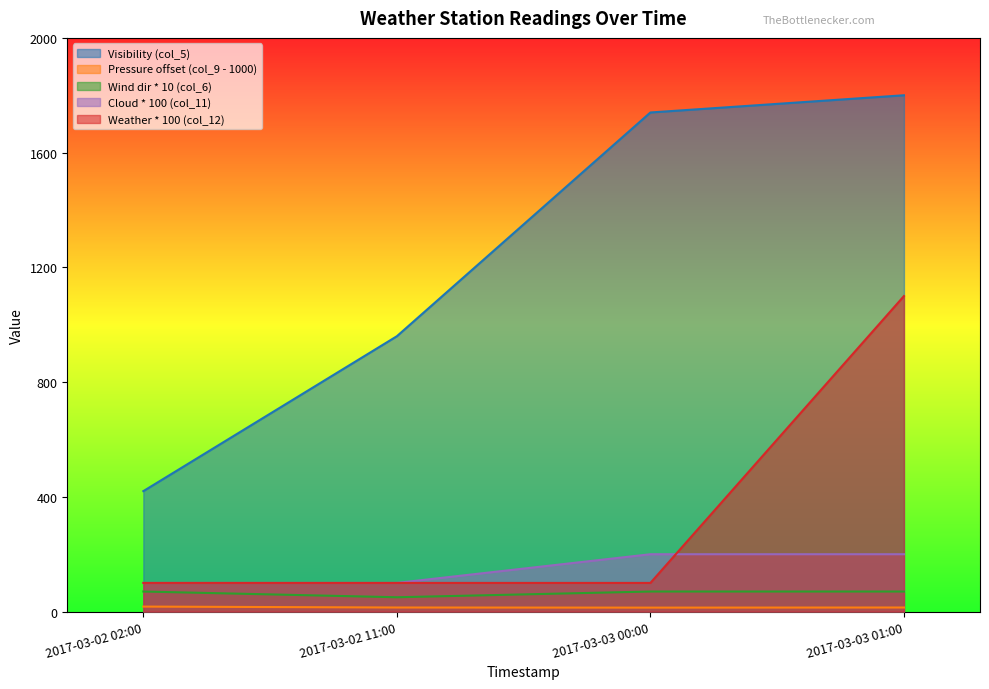

What is the difference between the col_5 (visibility) values at 2017-03-02 02:00 and 2017-03-03 01:00?

1380.0